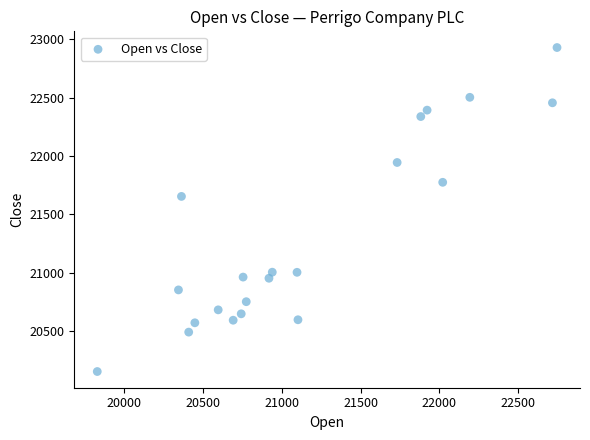

What Y value in the scatter plot is closest to 21541?

21654